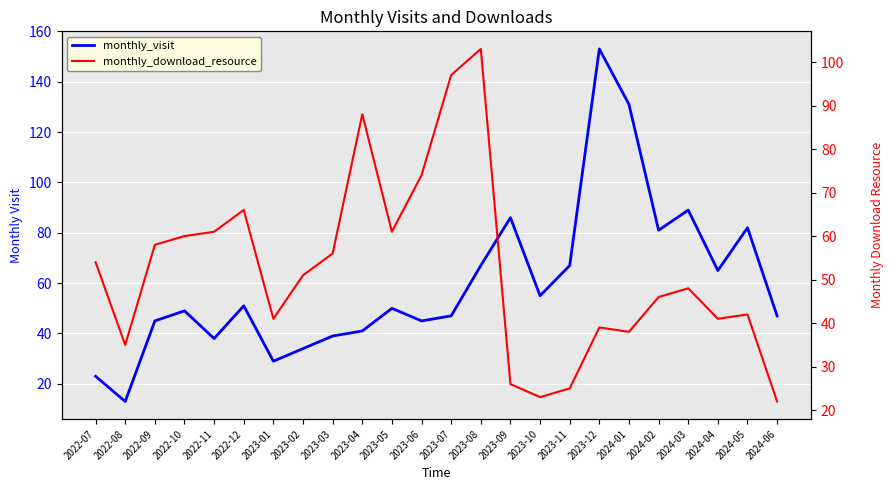

At which label does monthly_visit reach its minimum?

2022-08